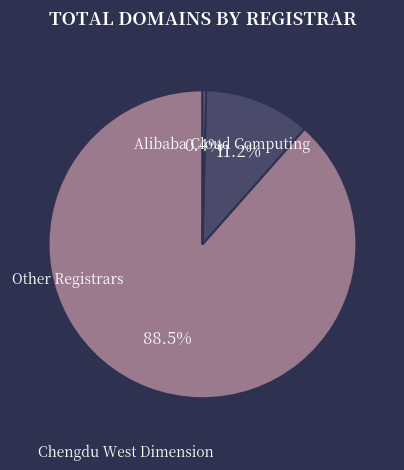

Is there a majority slice in this chart?

Yes